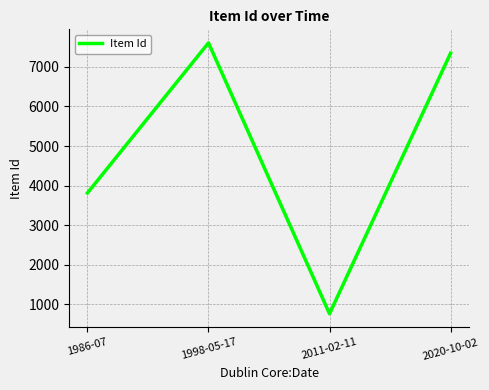

Reading left to right, list all the values displayed in this chart.

3811	7608	758	7347